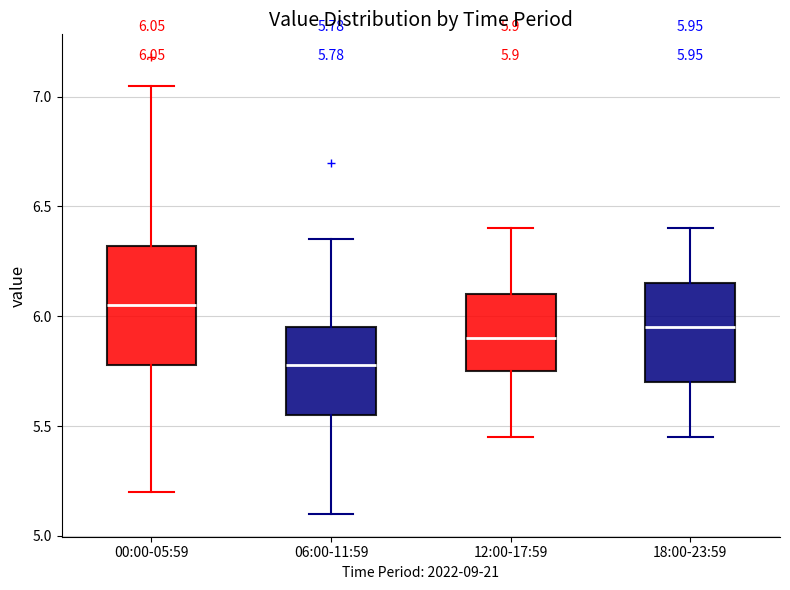

Comparing the boxes themselves (not the whiskers), which one is the tallest?

00:00-05:59